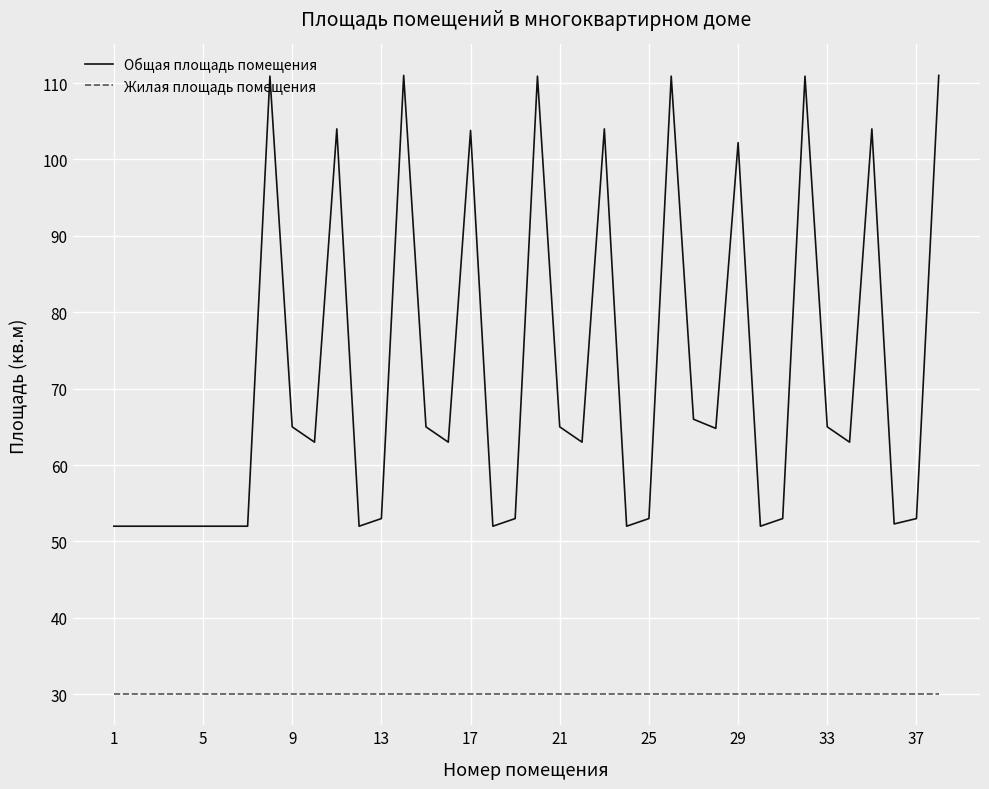

Which series has the largest total across all categories?

Общая площадь помещения